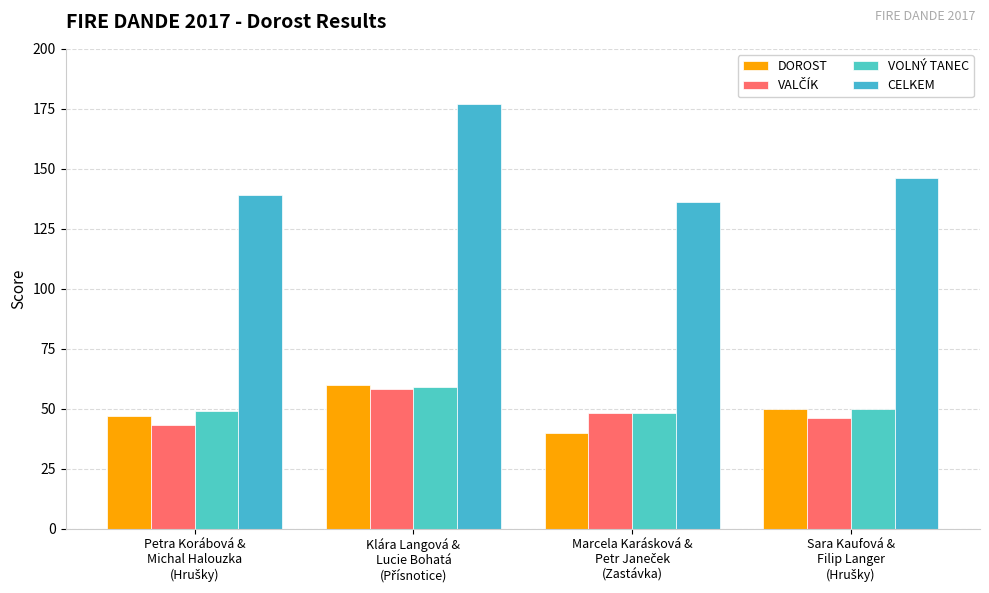

Reading left to right, what are all the values shown in this chart?

DOROST: 47	60	40	50
VALČÍK: 43	58	48	46
VOLNÝ TANEC: 49	59	48	50
CELKEM: 139	177	136	146